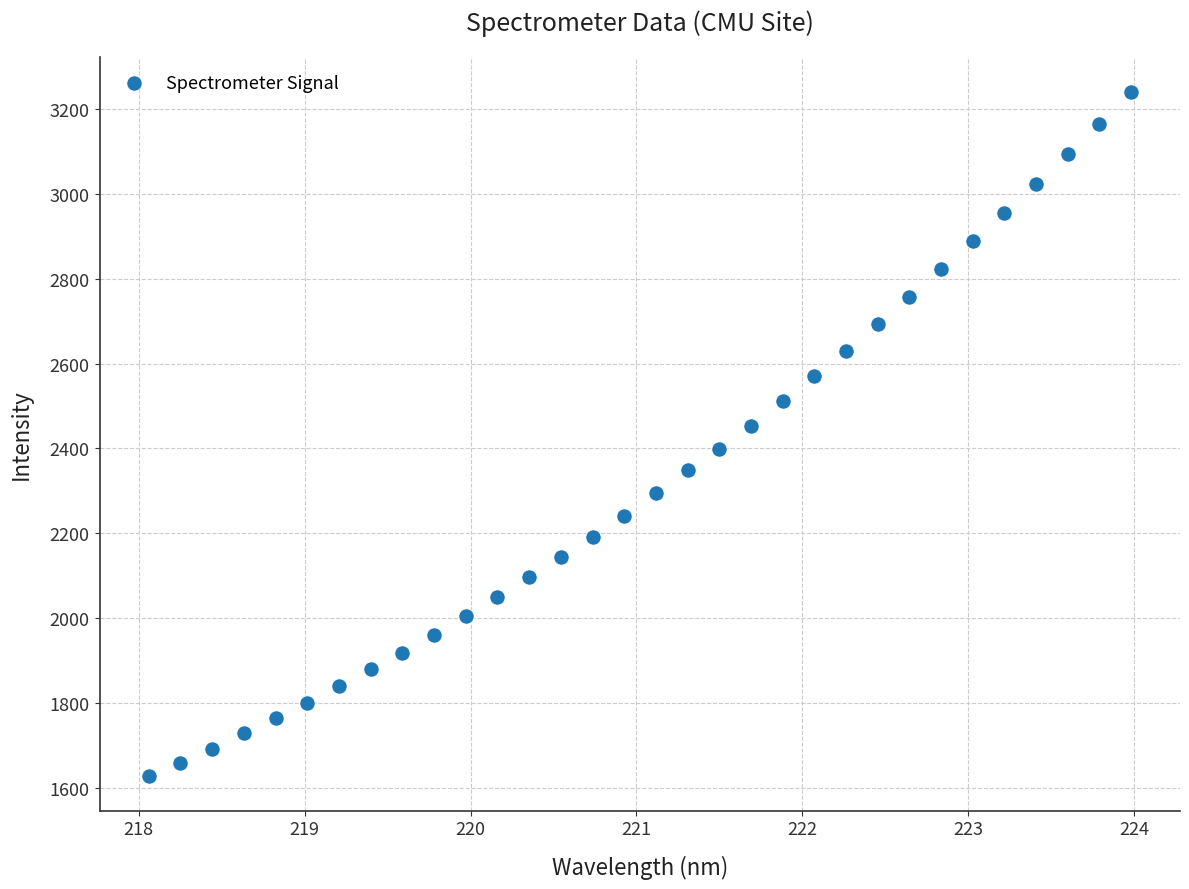

What is the range of Y values (max minus min)?

1614.9